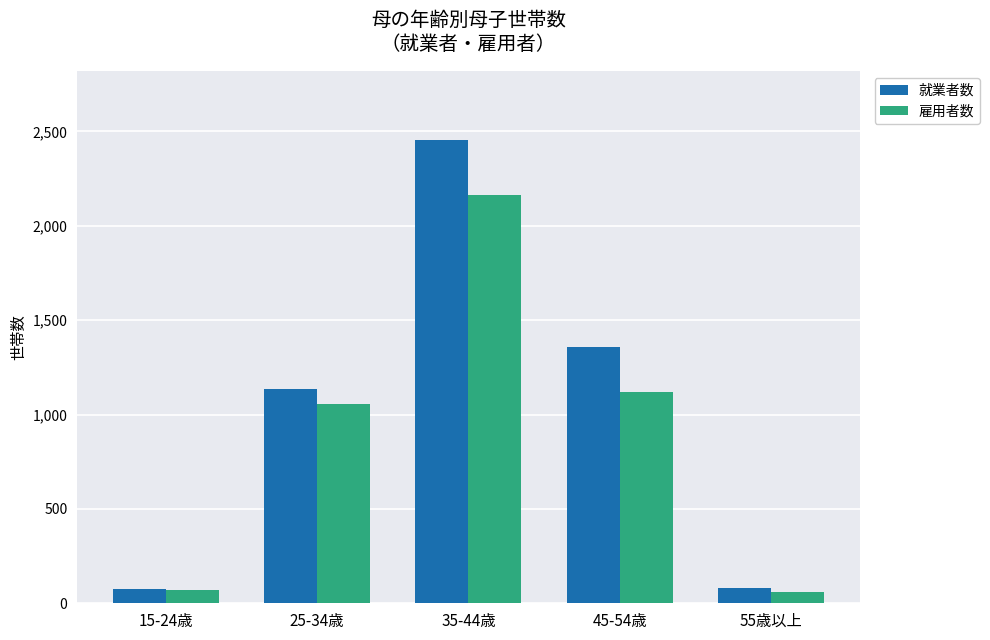

What is the highest value of the 雇用者数 series?

2162